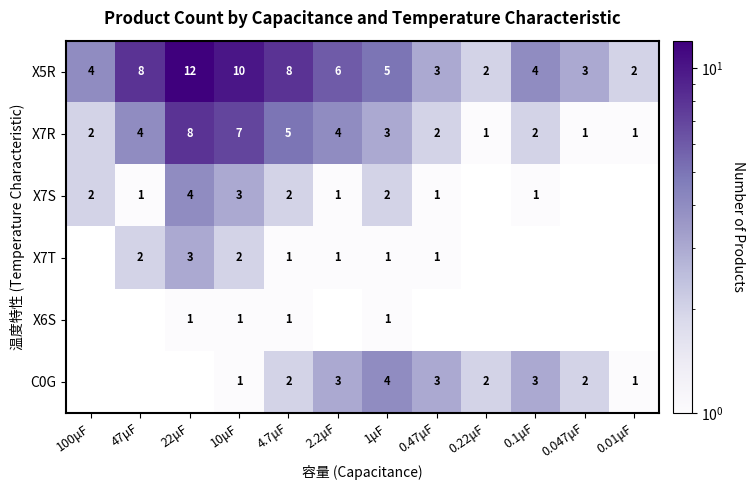

What is the spread (max minus min) of values at 10μF?

9